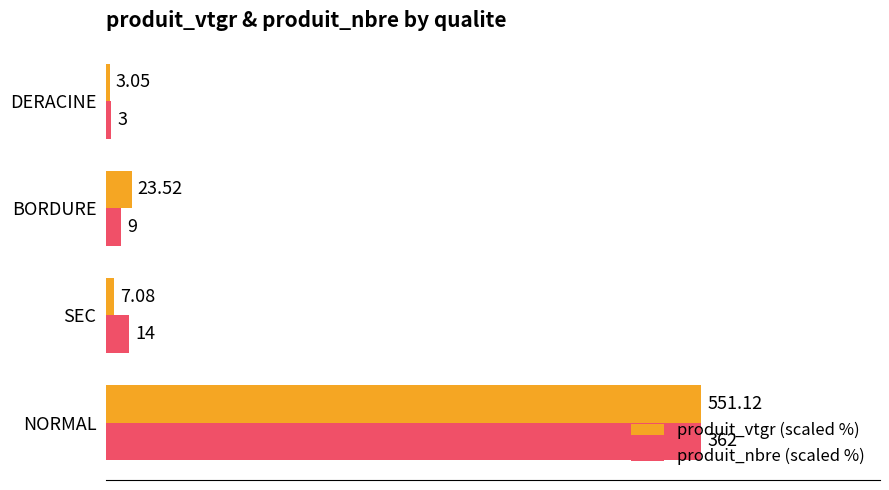

What are all the series names shown in the legend?

produit_vtgr (scaled %), produit_nbre (scaled %)